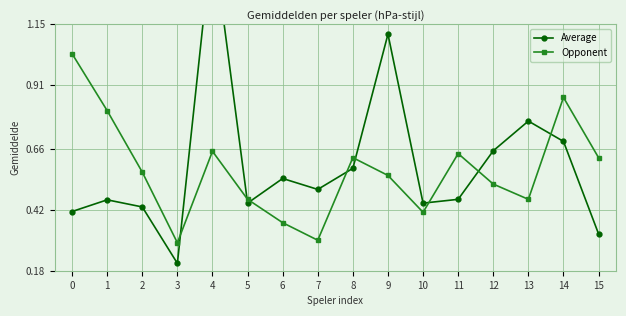

The Opponent series shows 0.9 at 15. True or false?

False